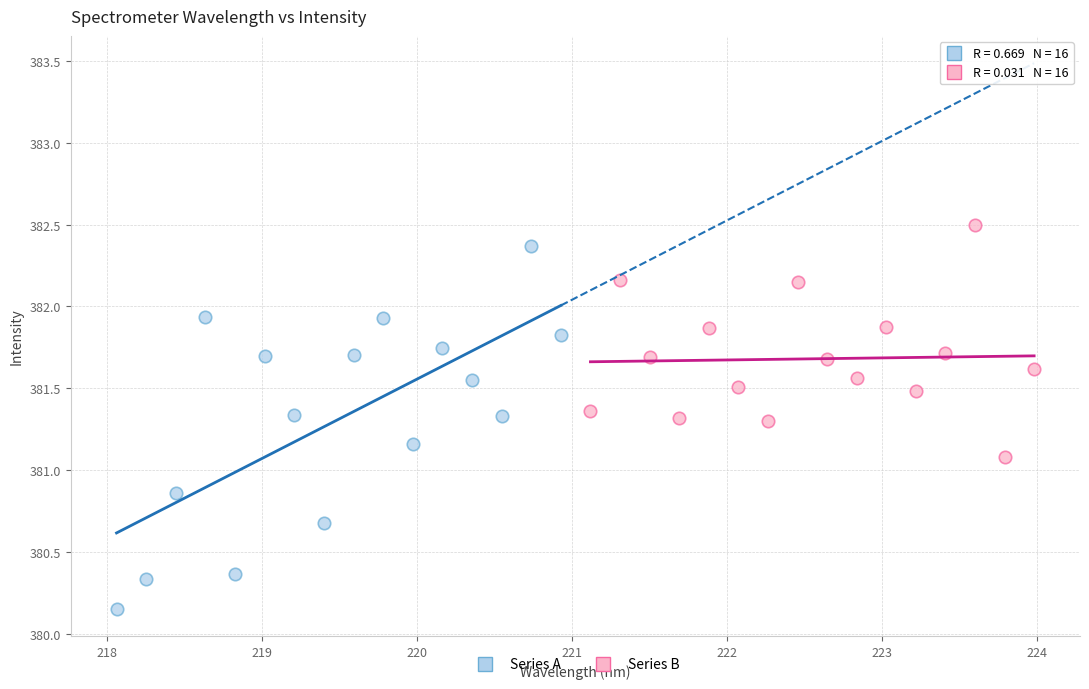

Which series reaches the minimum Y coordinate?

Series A